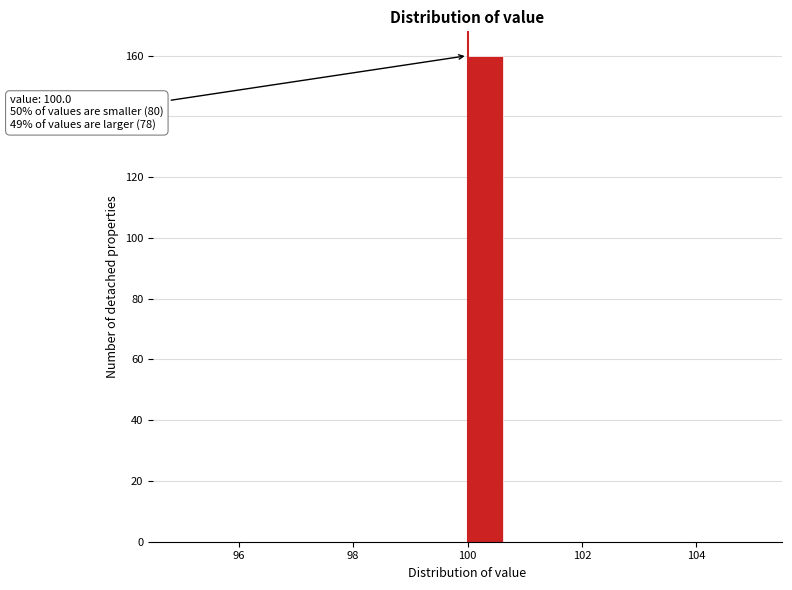

Around what value on the x-axis is the tallest bar? Give the approximate position of its centre, as read against the axis.

100.4